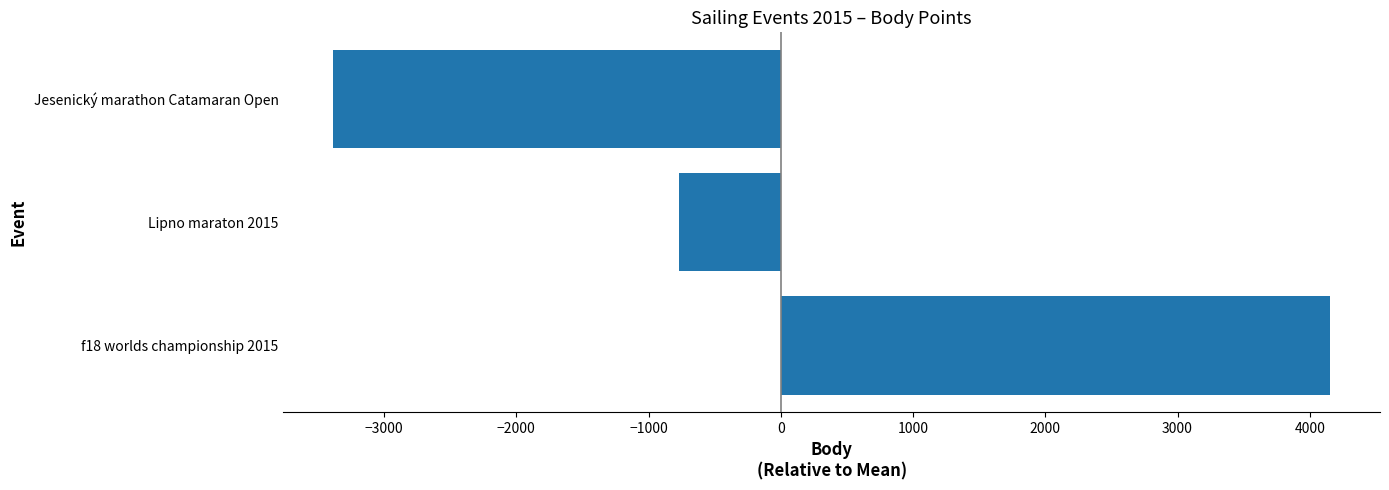

List the labels in order of value, largest first.

f18 worlds championship 2015, Lipno maraton 2015, Jesenický marathon Catamaran Open